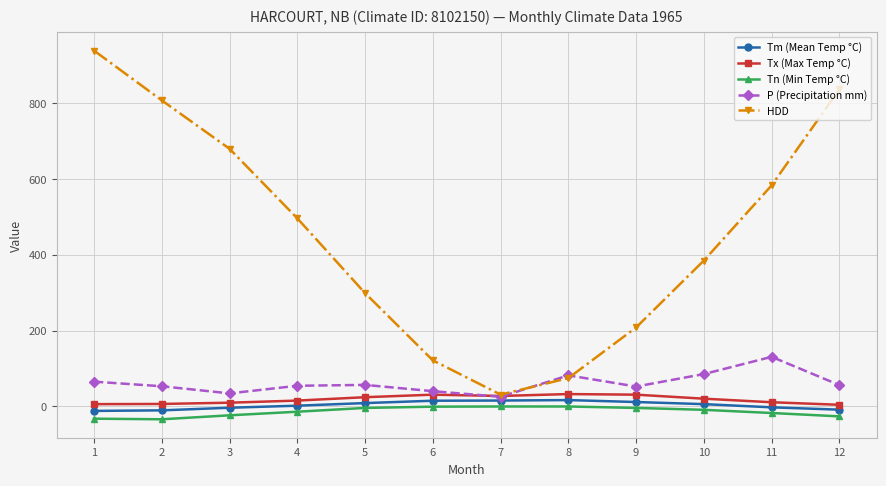

True or false: P (Precipitation mm) has more than 1 points higher than both neighbors.

True